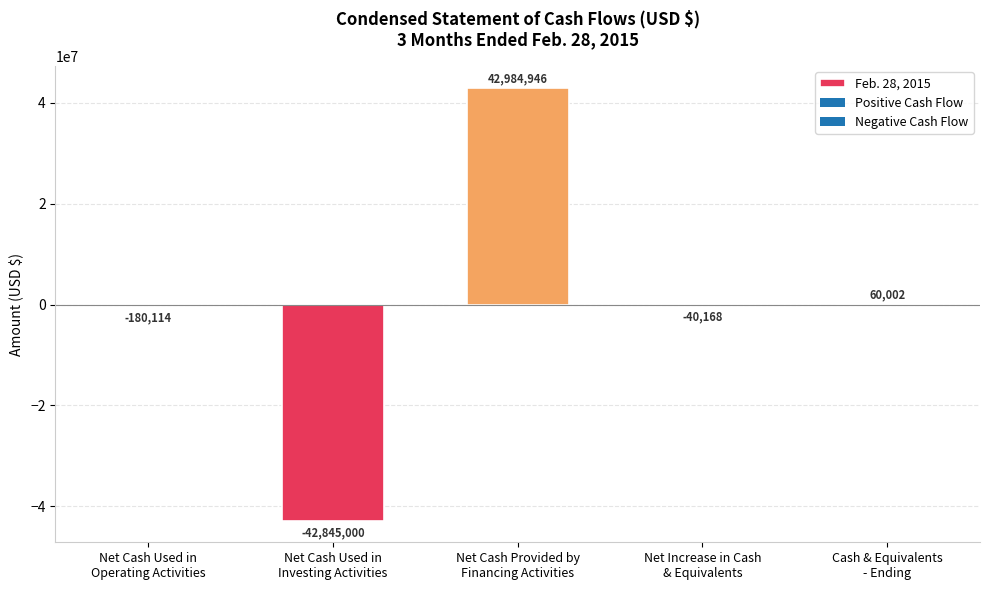

Which label corresponds to the smallest value in the chart?

Net Cash Used in
Investing Activities